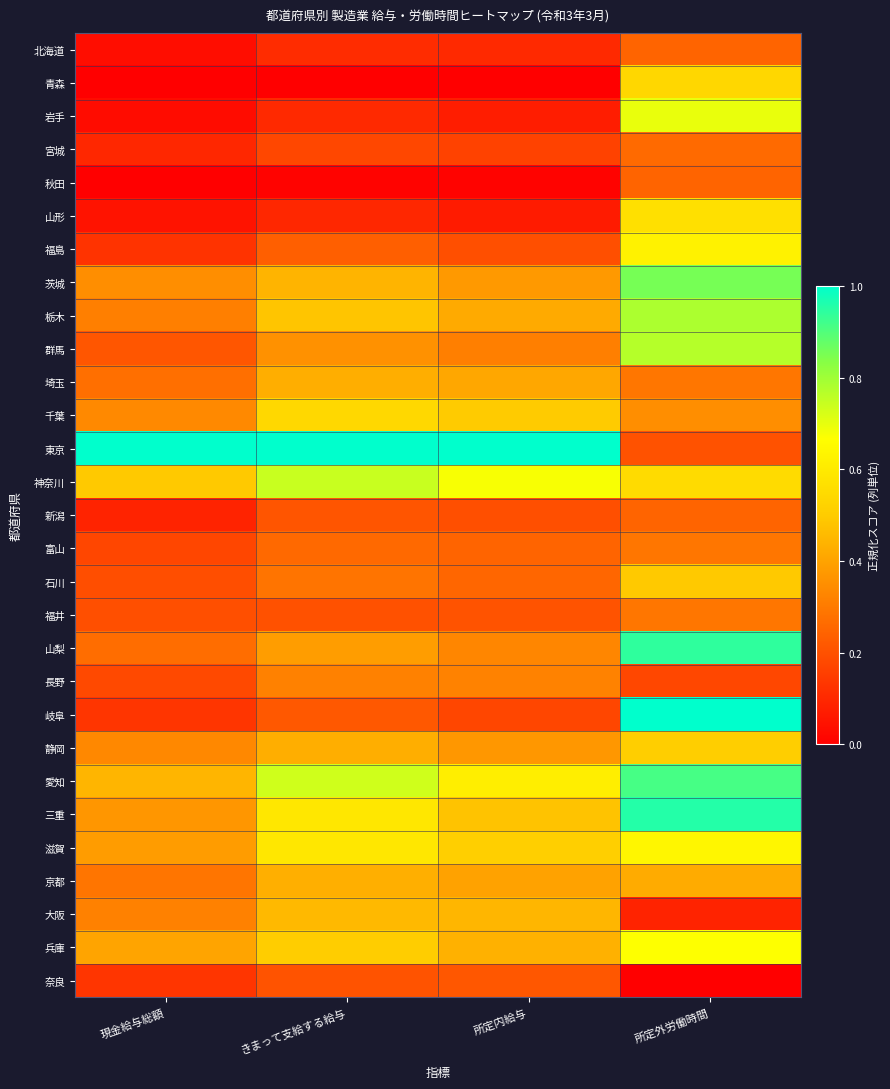

What is the spread (max minus min) of values at 所定外労働時間?

1.0